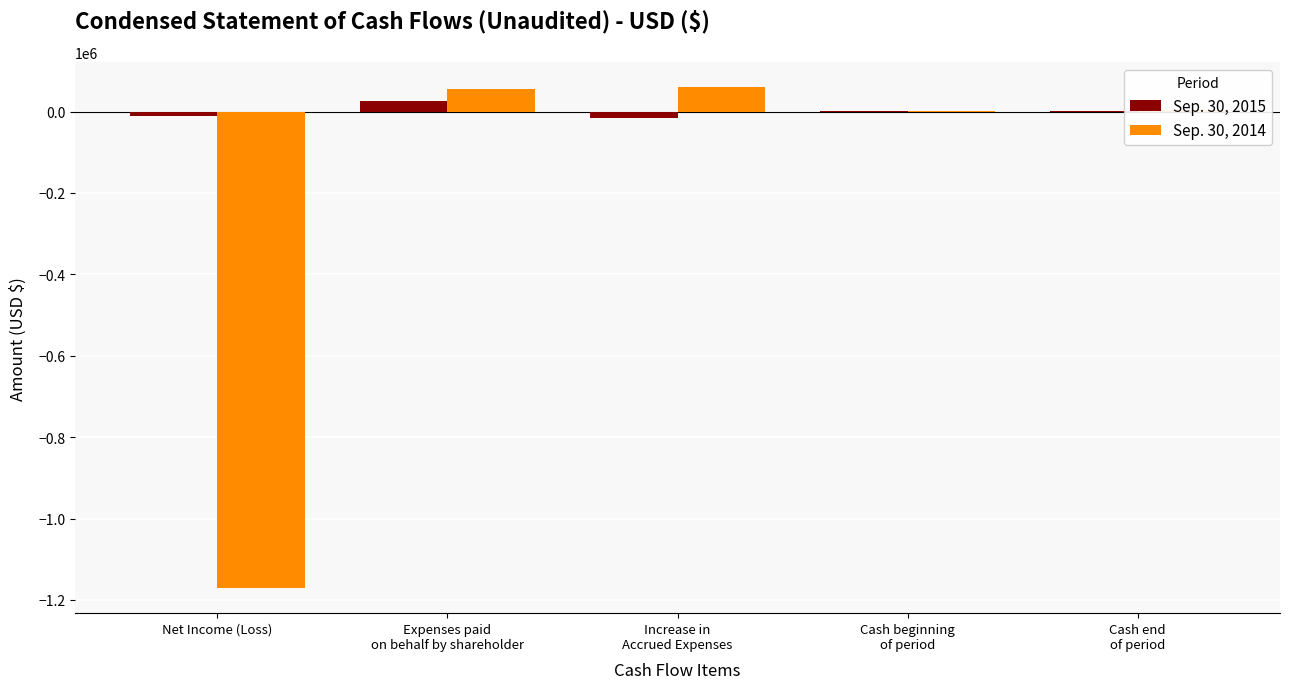

The value of Sep. 30, 2014 at Net Income (Loss) is -436102. True or false?

False